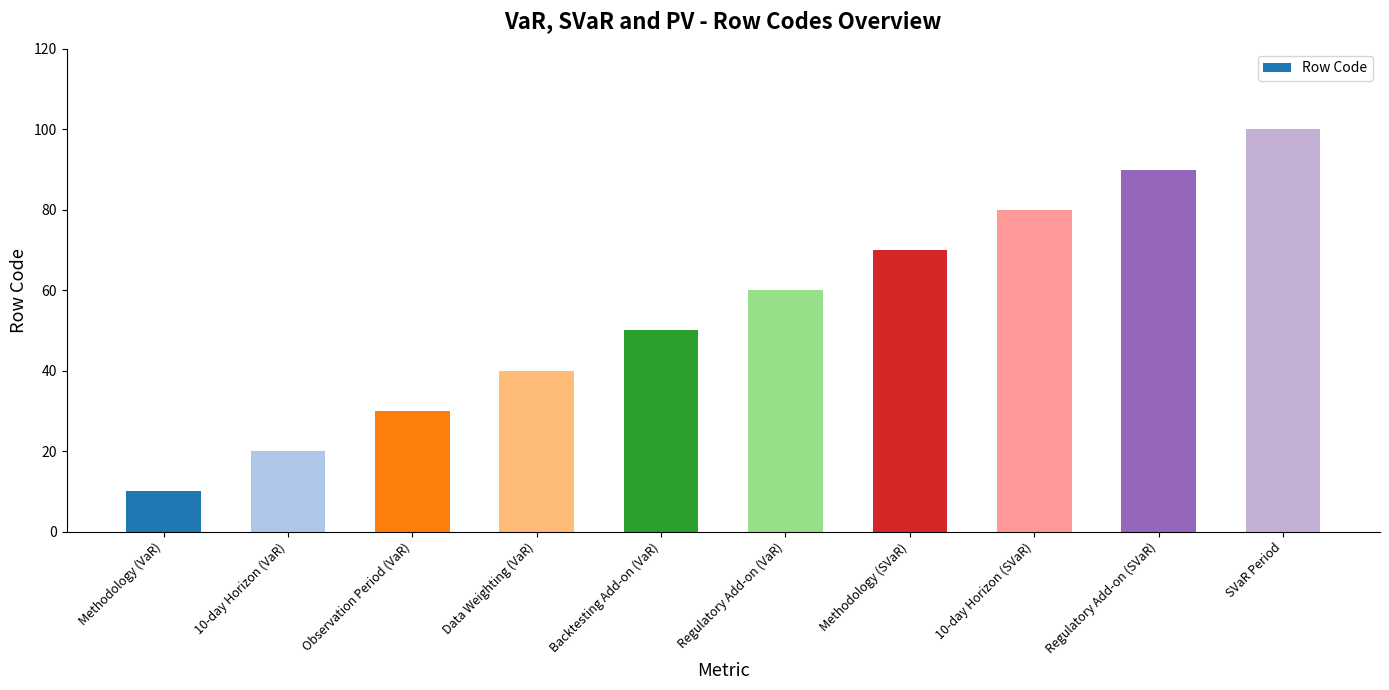

What is the value of the 6th bar from the left?

60